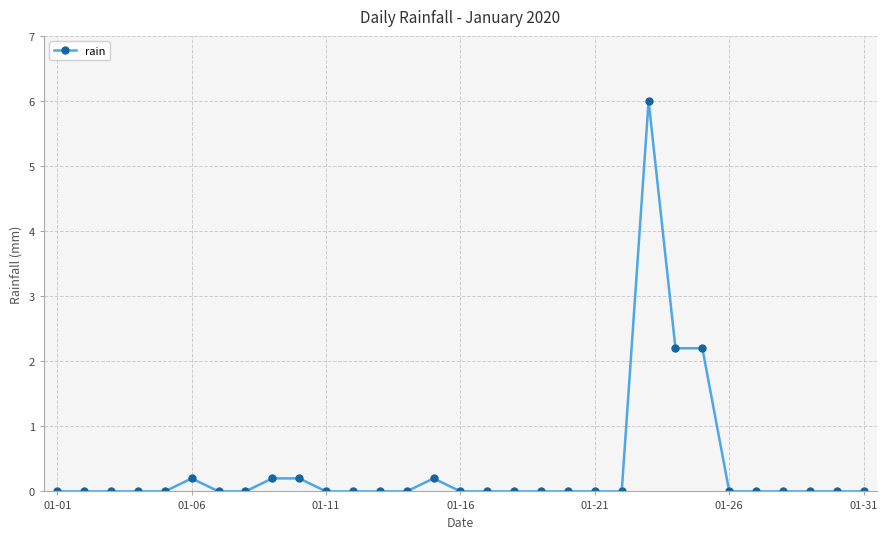

True or false: the data has more than 2 interior local peaks.

True